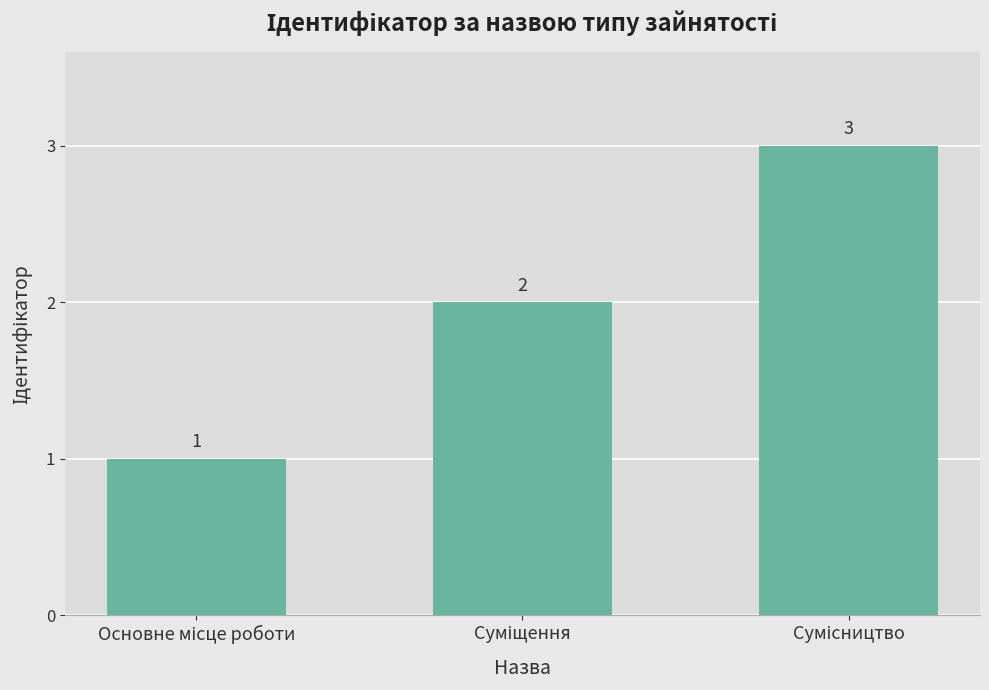

What is the maximum value shown in the chart?

3